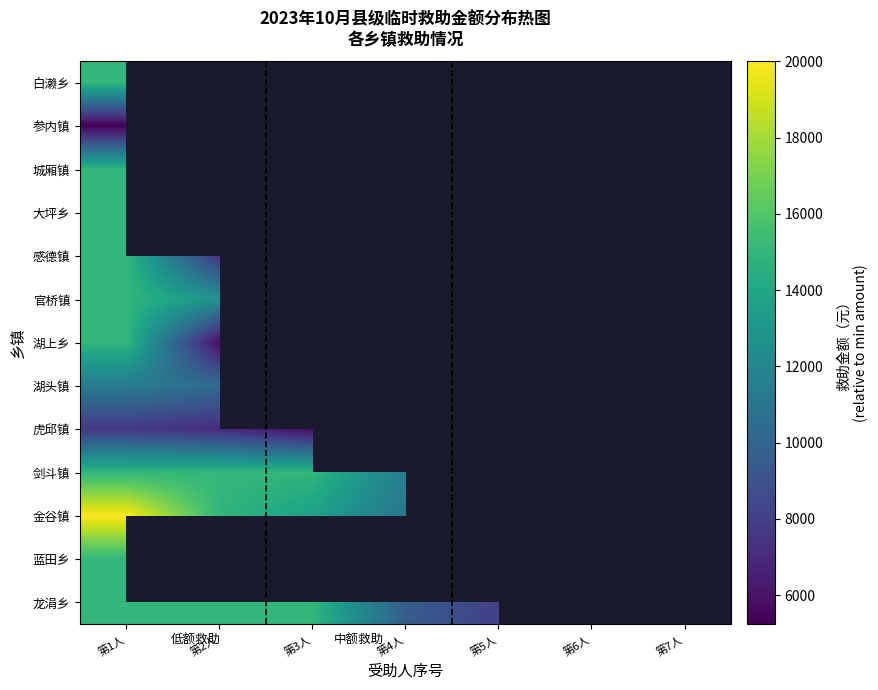

What is the difference between the highest and lowest values at 第1人?

14760.0